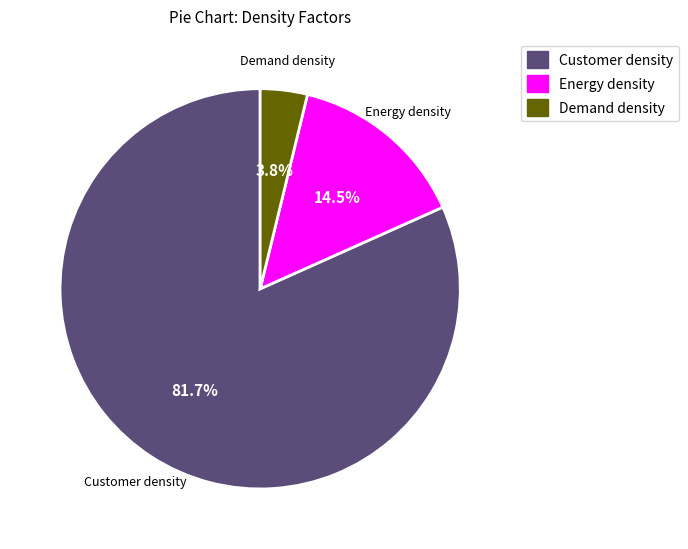

Rank the categories by value from highest to lowest.

Customer density, Energy density, Demand density